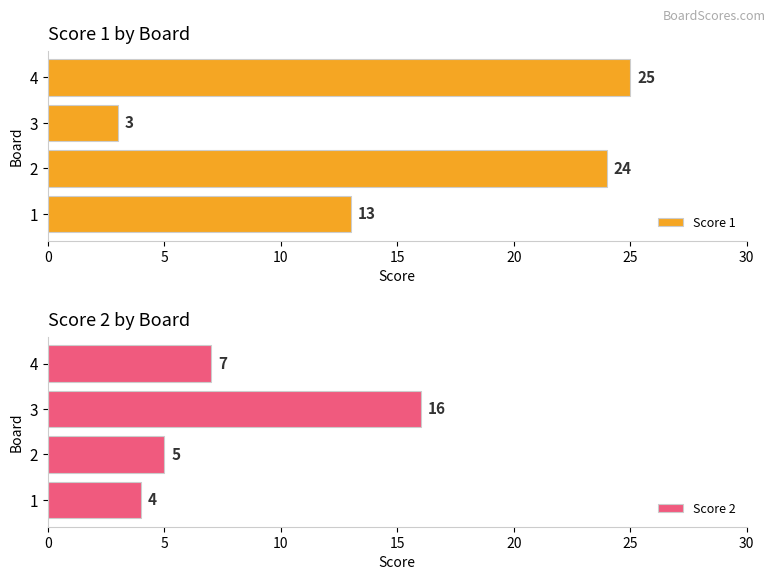

What is the difference between the Score 2 values at 2 and 1?

1